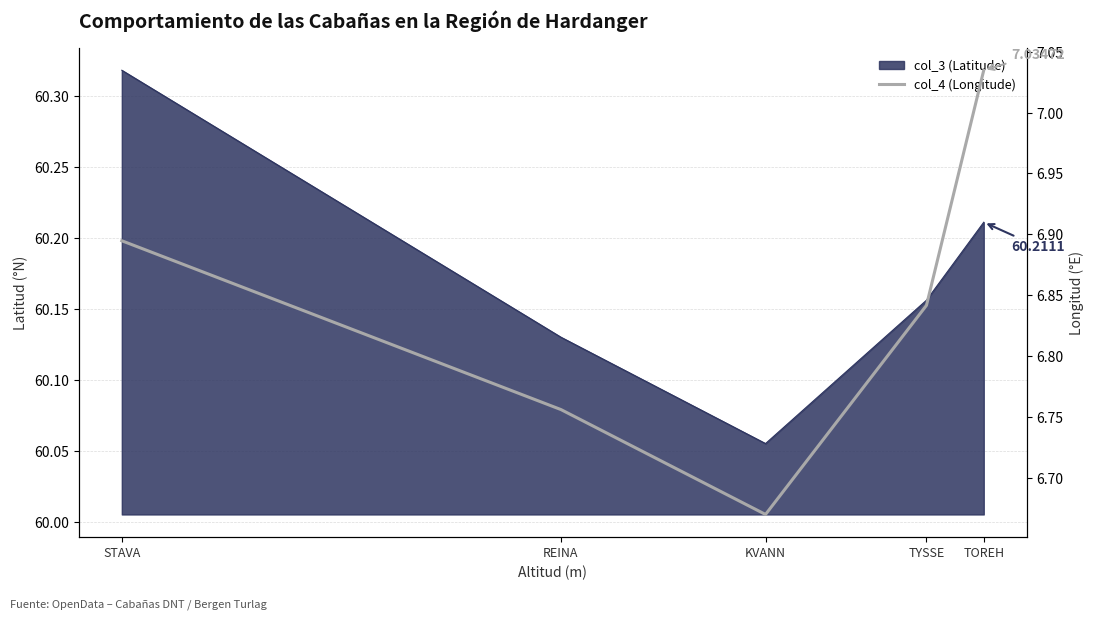

Reading left to right, what are all the values shown in this chart?

STAVA=6.9	REINA=6.8	KVANN=6.7	TYSSE=6.8	TOREH=7.0